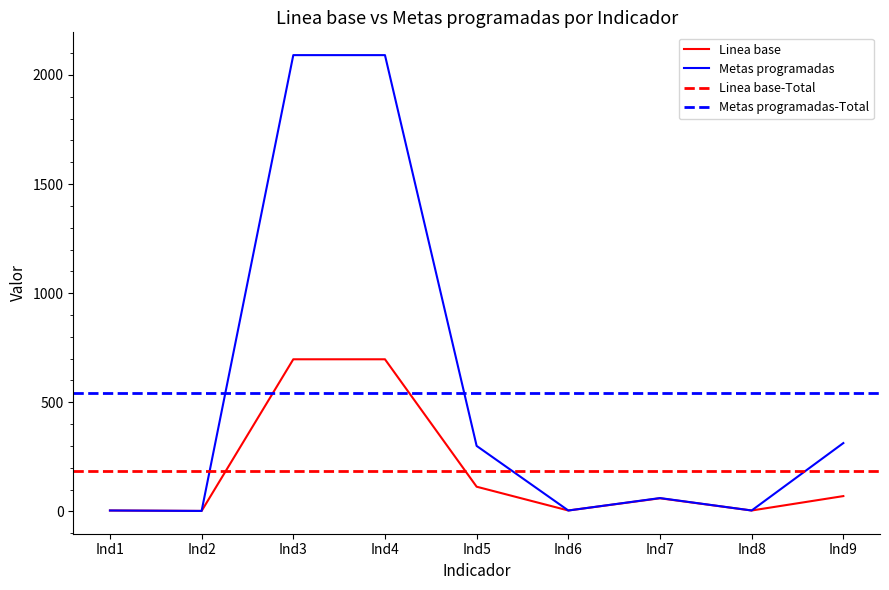

The value of Linea base at Ind3 is 940. True or false?

False